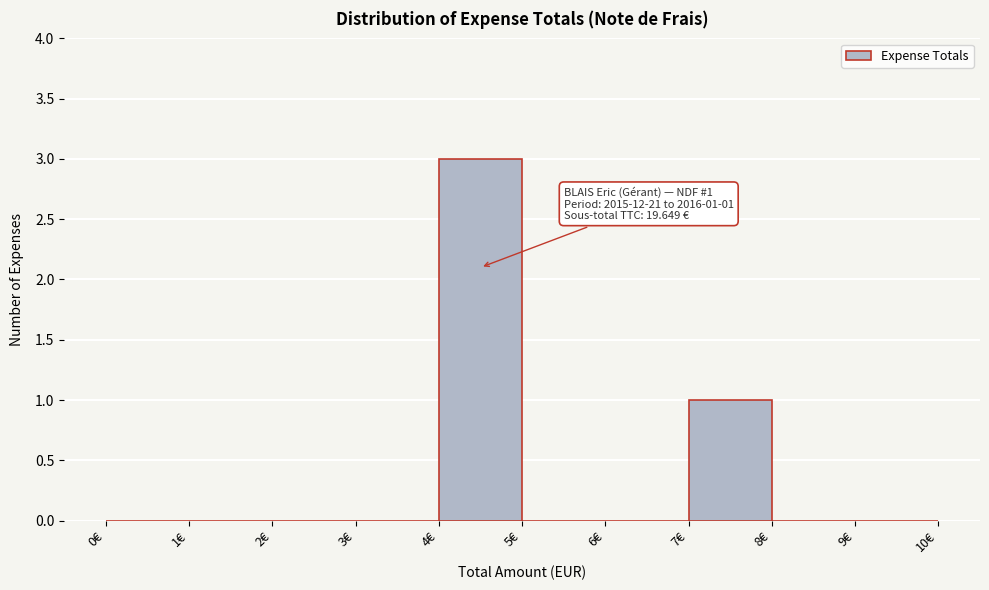

Which range on the x-axis has the tallest bar?

4 to 5